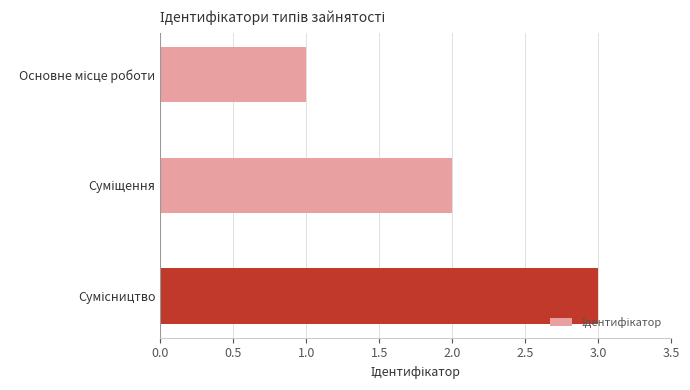

How many values are below 2?

1